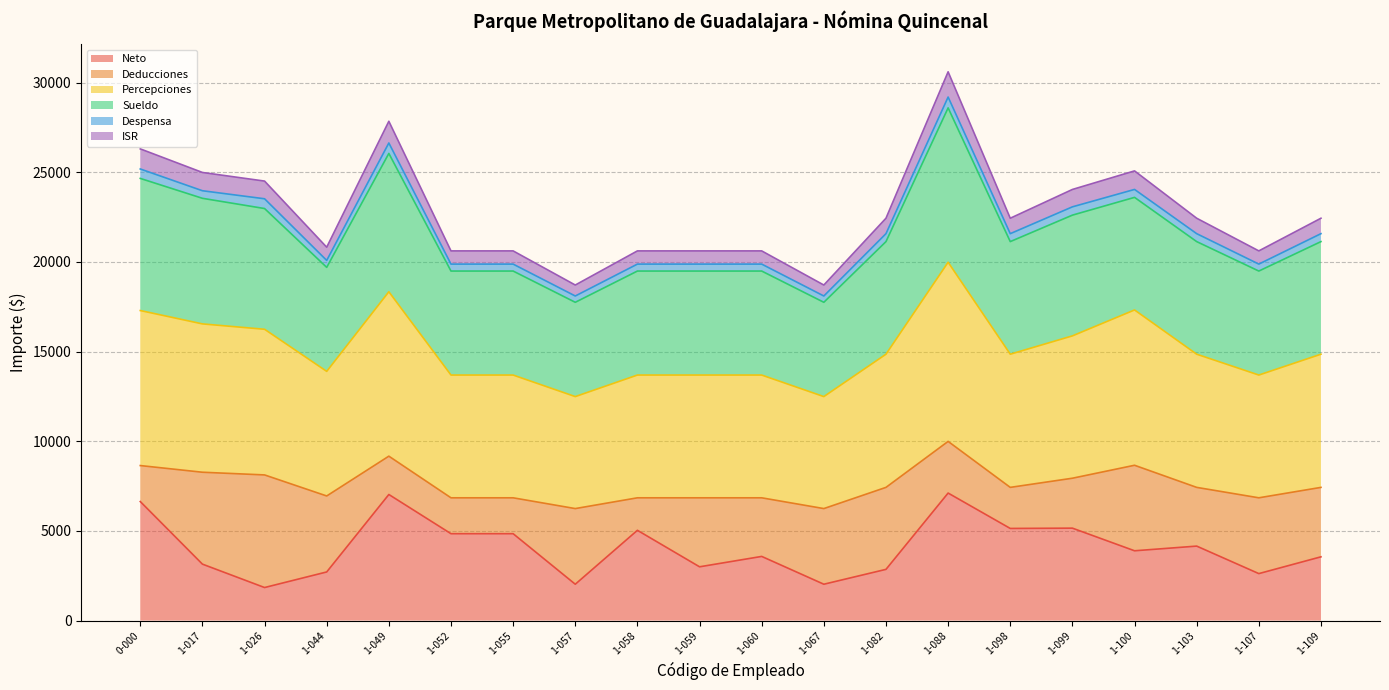

What is the label of the 4th point from the left?

1-044